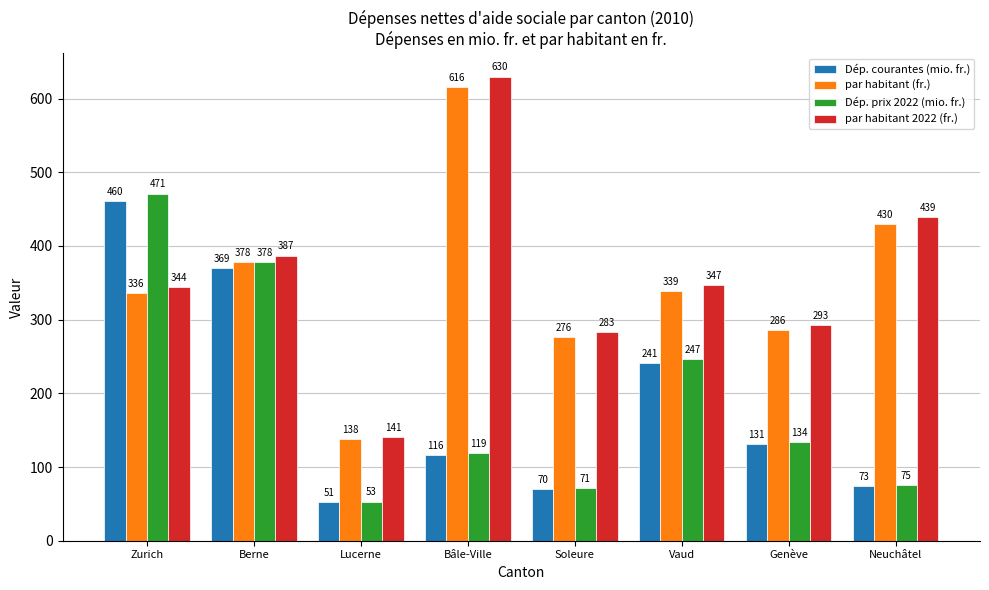

What is the sum of all par habitant 2022 (fr.) values?

2864.0